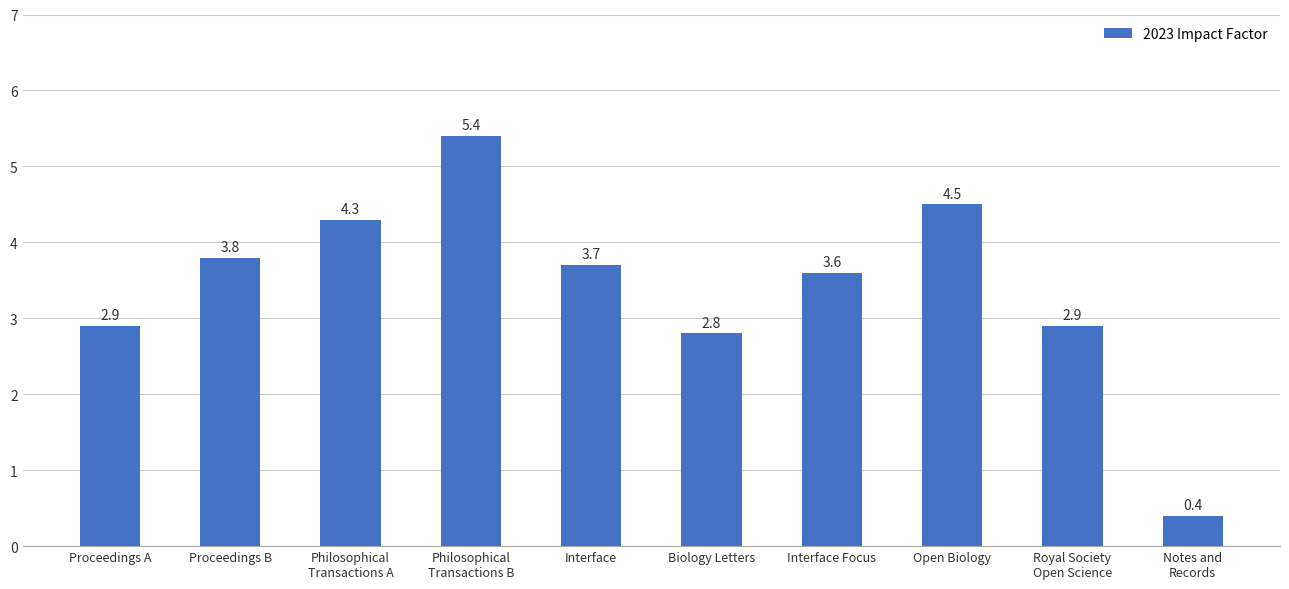

The chart shows a value of 6.1 at Open Biology. True or false?

False